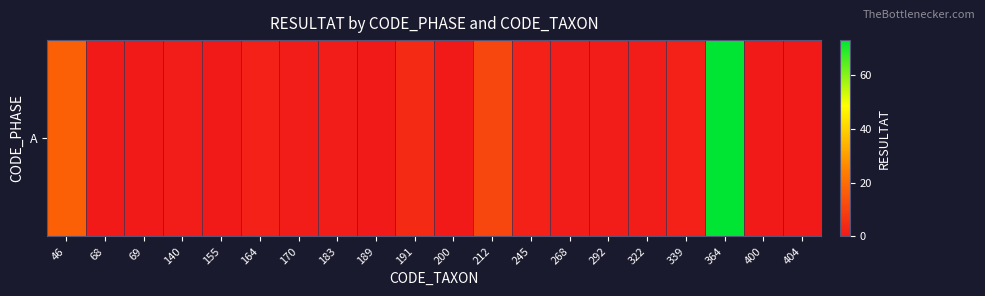

Reading left to right, what are all the values shown in this chart?

17	0	0	1	0	2	1	1	0	4	0	11	2	1	1	1	2	73	0	0